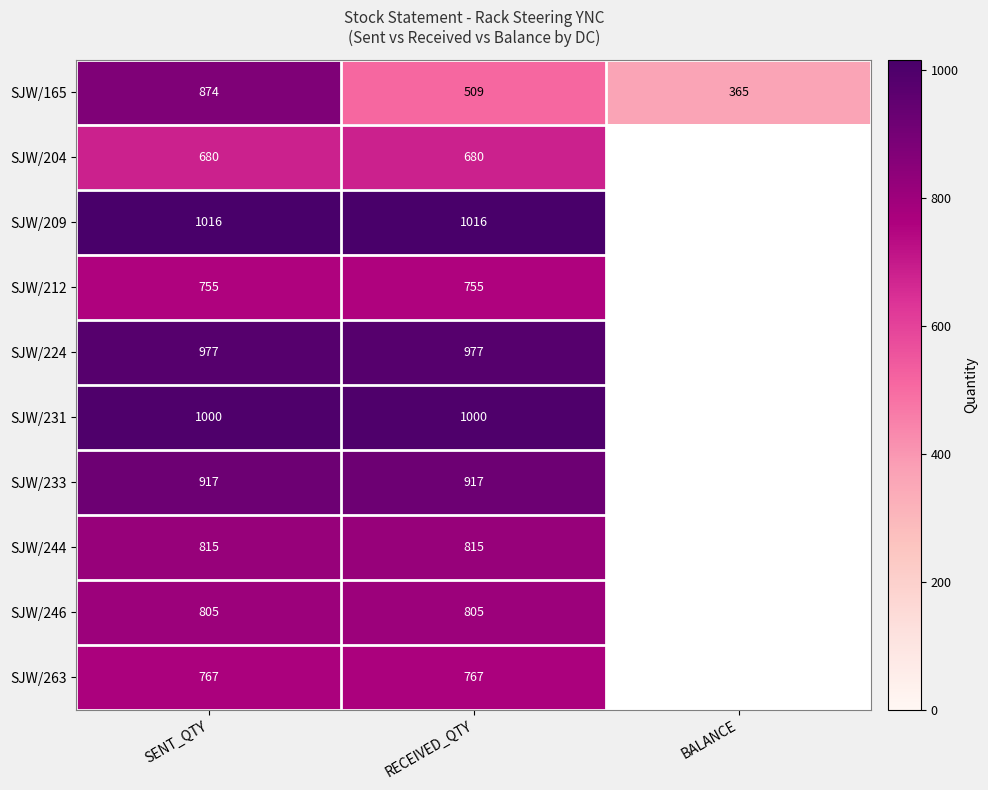

Rank the series at RECEIVED_QTY from highest to lowest value.

SJW/209, SJW/231, SJW/224, SJW/233, SJW/244, SJW/246, SJW/263, SJW/212, SJW/204, SJW/165